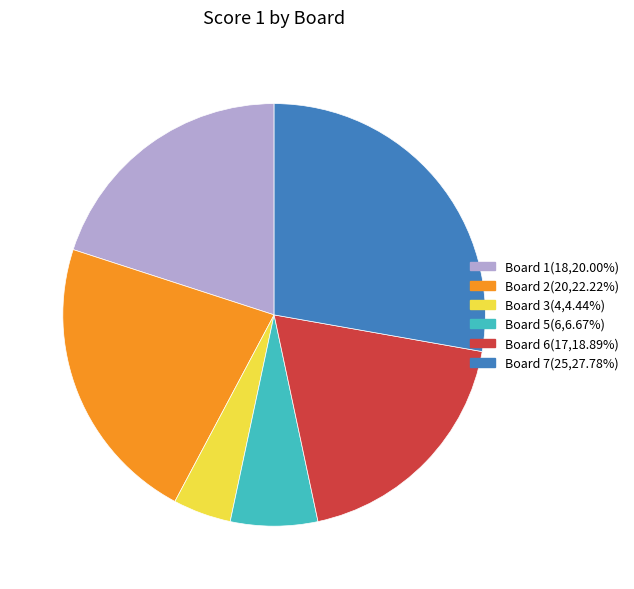

Does Board 6(17,18.89%) account for over 50% of the chart?

No